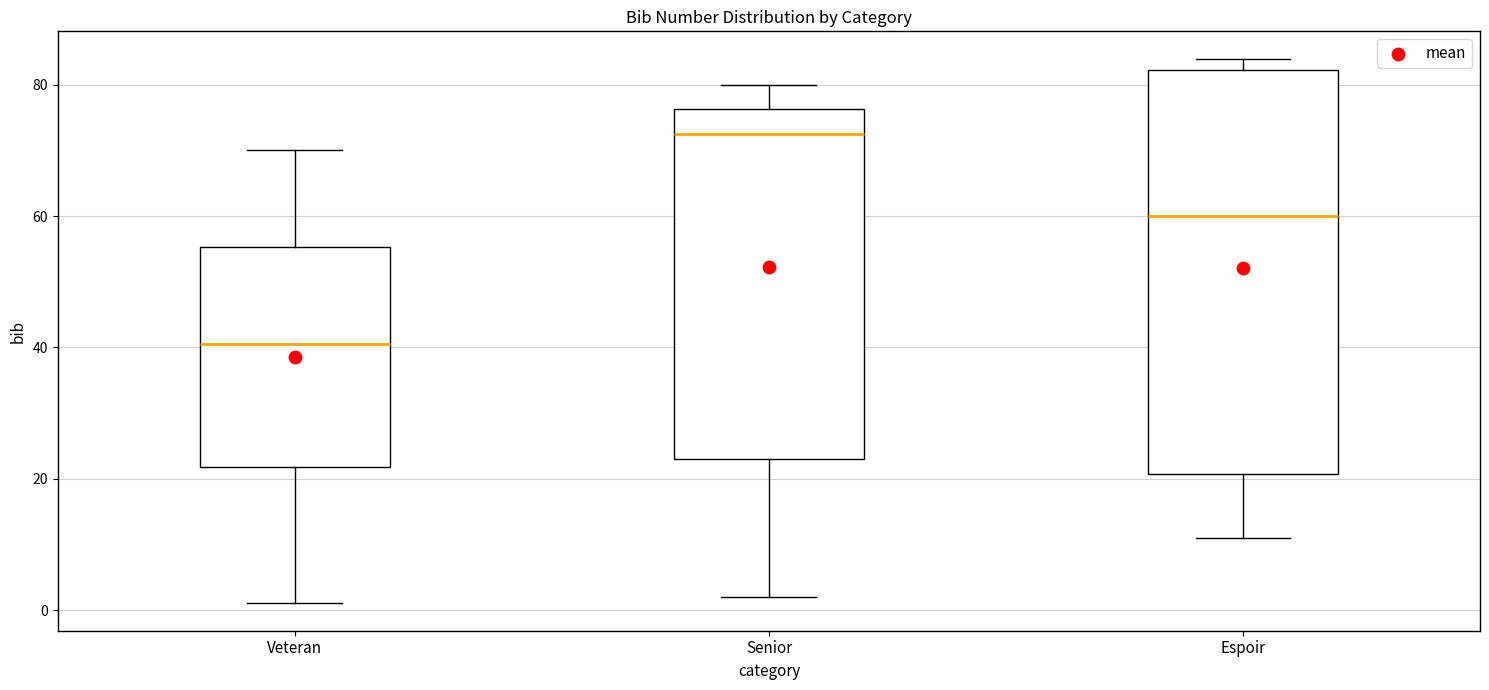

Which box is the tallest, from its lower edge to its upper edge?

Espoir